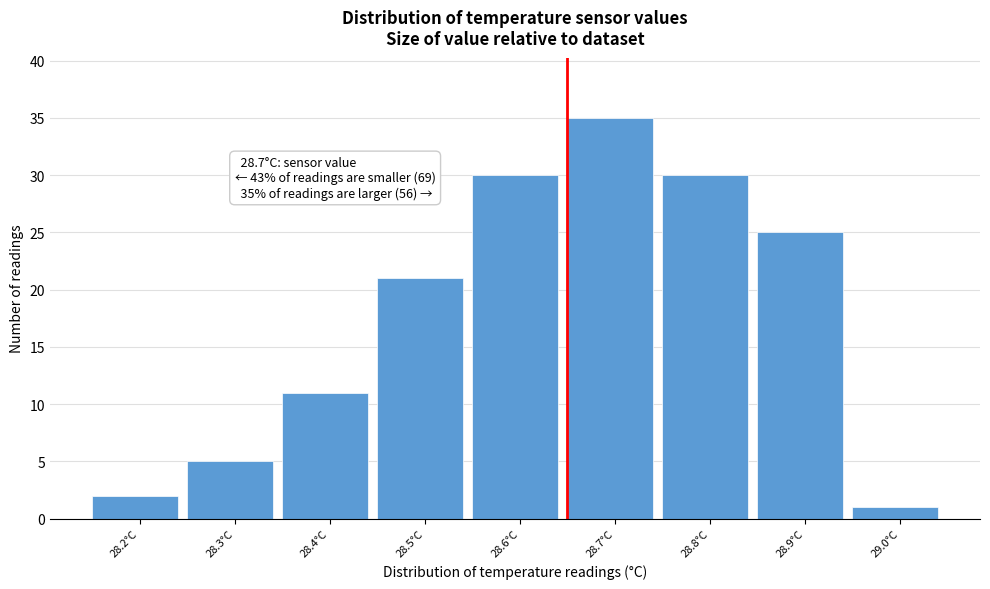

Reading left to right, what are all the values shown in this chart?

2	5	11	21	30	35	30	25	1